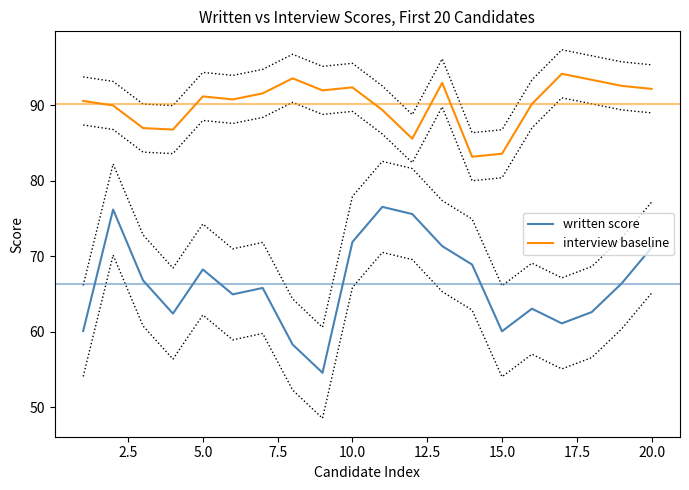

True or false: interview baseline and written score cross at least once.

False